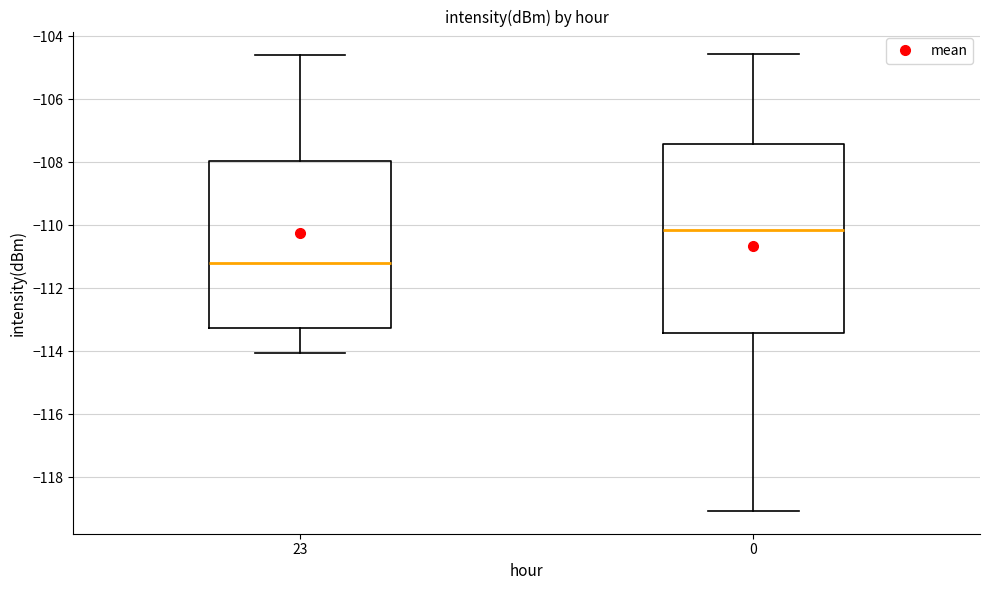

Reading left to right, read every box against the y-axis: the position of its median line, the range the box covers, and the ends of its whiskers. The values are not printed on the chart, so give them approximately, as read against the axis.

23: median -111.2, box -113.2 to -108.0, whiskers -114.0 to -104.6
0: median -110.2, box -113.4 to -107.4, whiskers -119.0 to -104.6